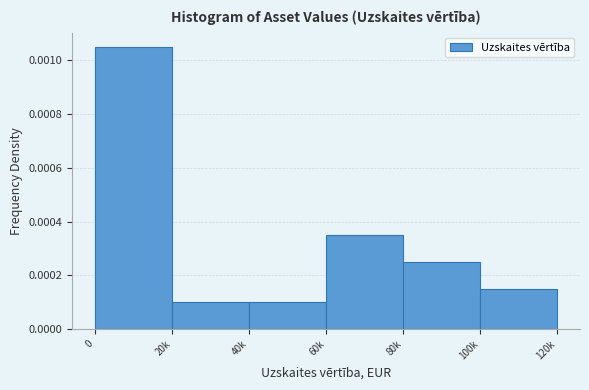

What position from the right is 0?

6